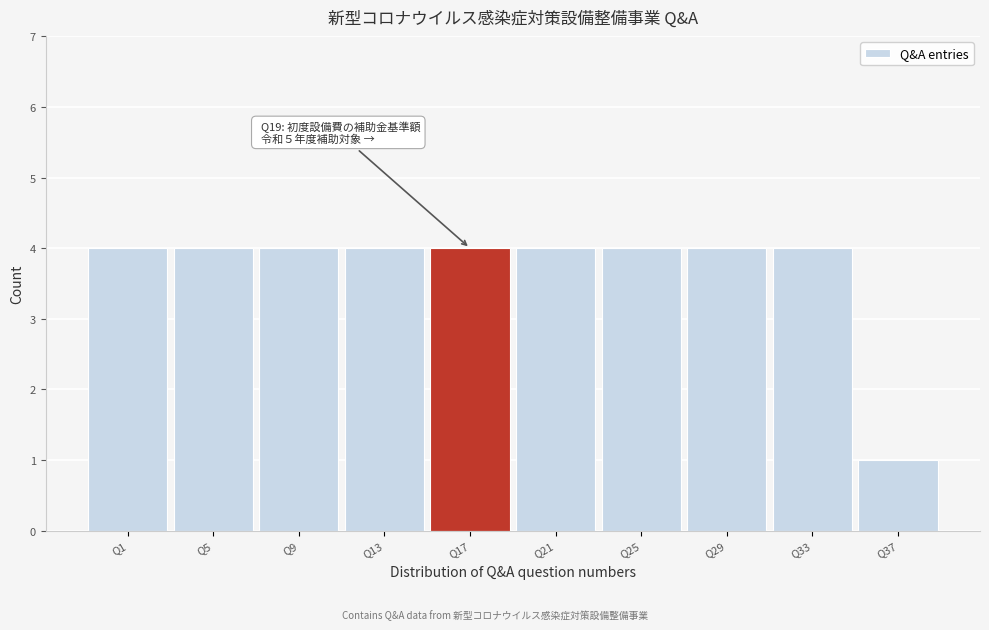

Reading left to right, what are all the values shown in this chart?

4	4	4	4	4	4	4	4	4	1